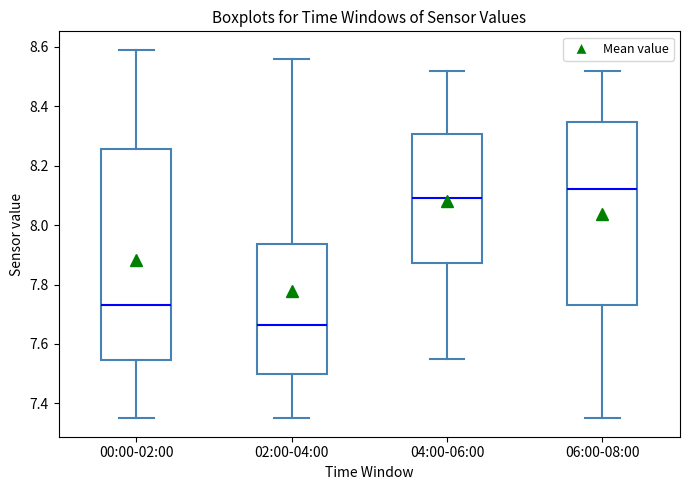

Reading left to right, read every box against the y-axis: the position of its median line, the range the box covers, and the ends of its whiskers. The values are not printed on the chart, so give them approximately, as read against the axis.

00:00-02:00: median 7.74, box 7.54 to 8.26, whiskers 7.36 to 8.60
02:00-04:00: median 7.66, box 7.50 to 7.94, whiskers 7.36 to 8.56
04:00-06:00: median 8.10, box 7.88 to 8.30, whiskers 7.56 to 8.52
06:00-08:00: median 8.12, box 7.74 to 8.34, whiskers 7.36 to 8.52